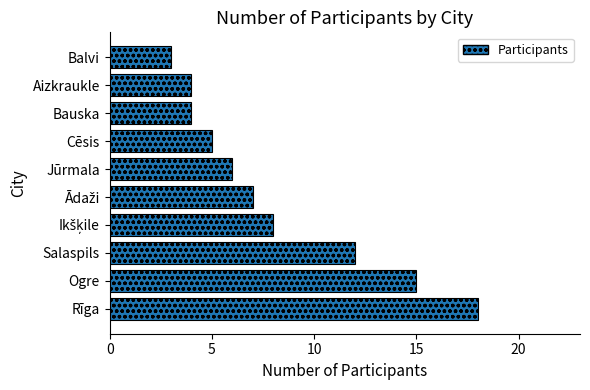

What value does the data have at Aizkraukle?

4